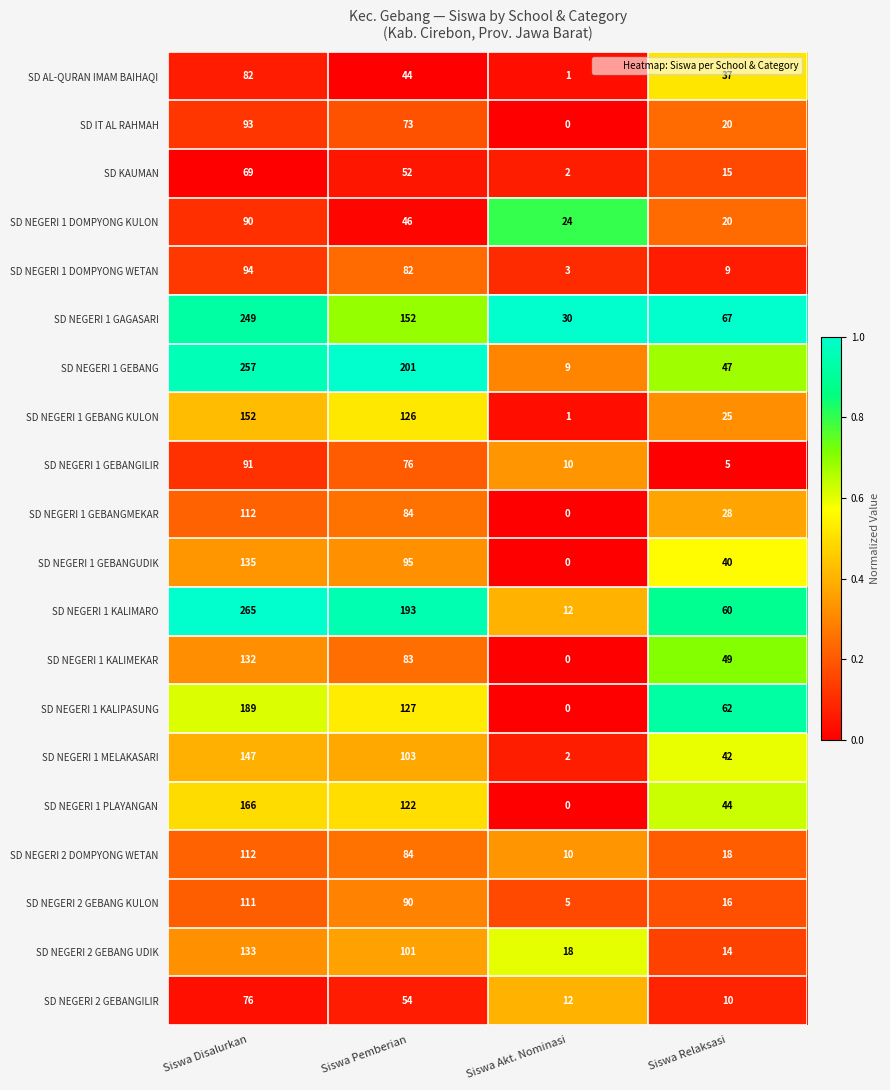

Which category has the lowest value in the SD NEGERI 1 DOMPYONG WETAN series?

Siswa Akt. Nominasi